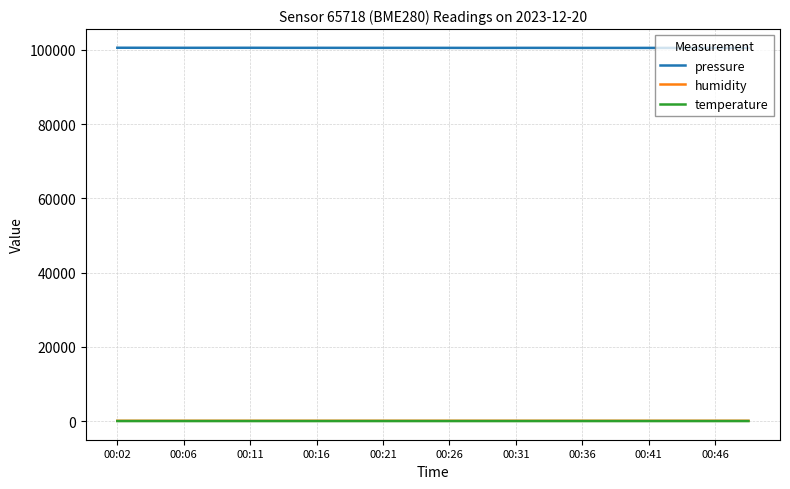

What is the maximum value shown in the chart?

100541.4